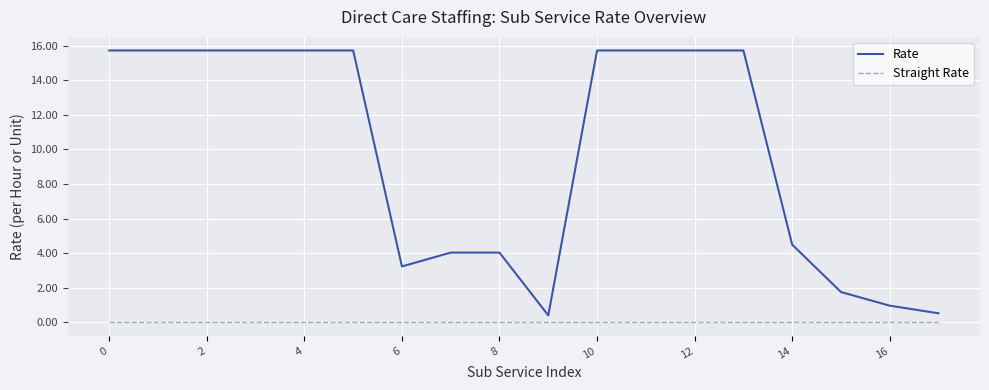

True or false: Straight Rate and Rate cross at least once.

False